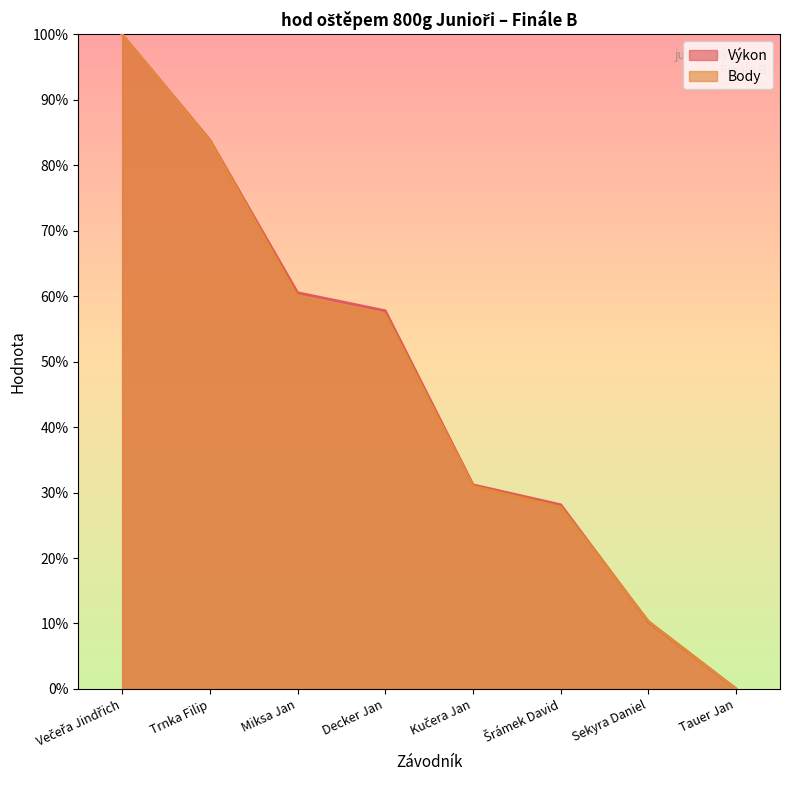

What is the label of the 1st point from the left?

Večeřa Jindřich